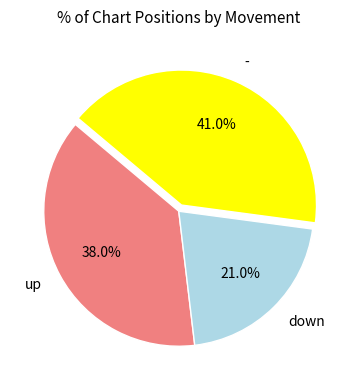

Which category has the biggest portion of the pie?

-